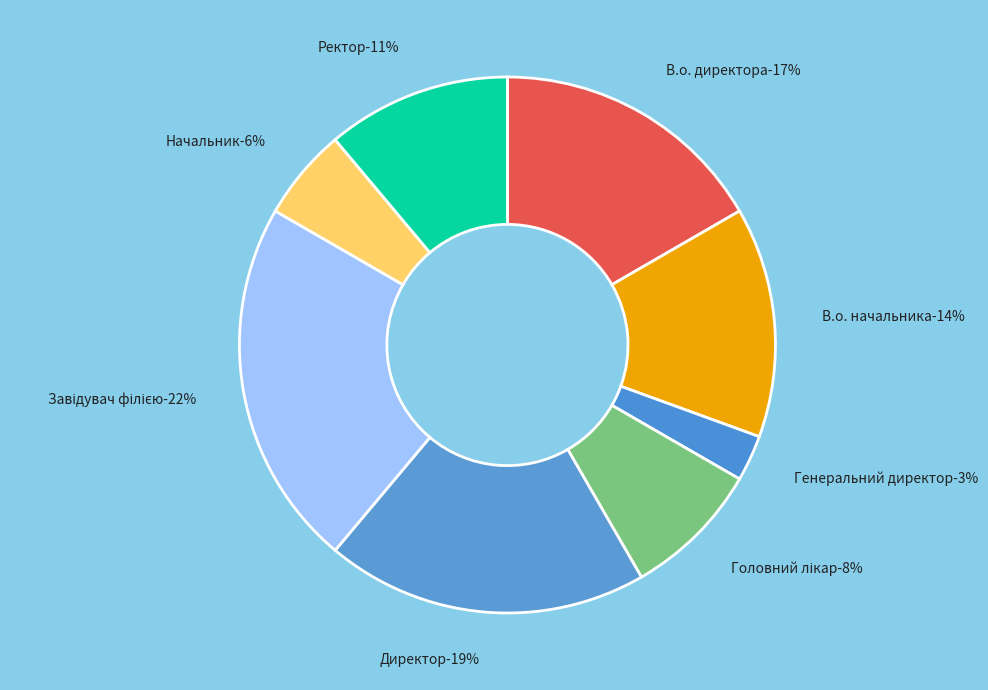

To the nearest percent, what portion does Головний лікар represent?

8%